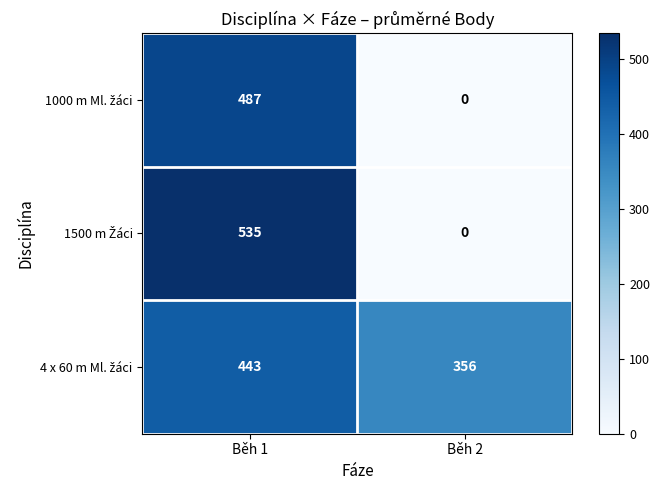

At which category does the chart reach its peak across all series?

Běh 1